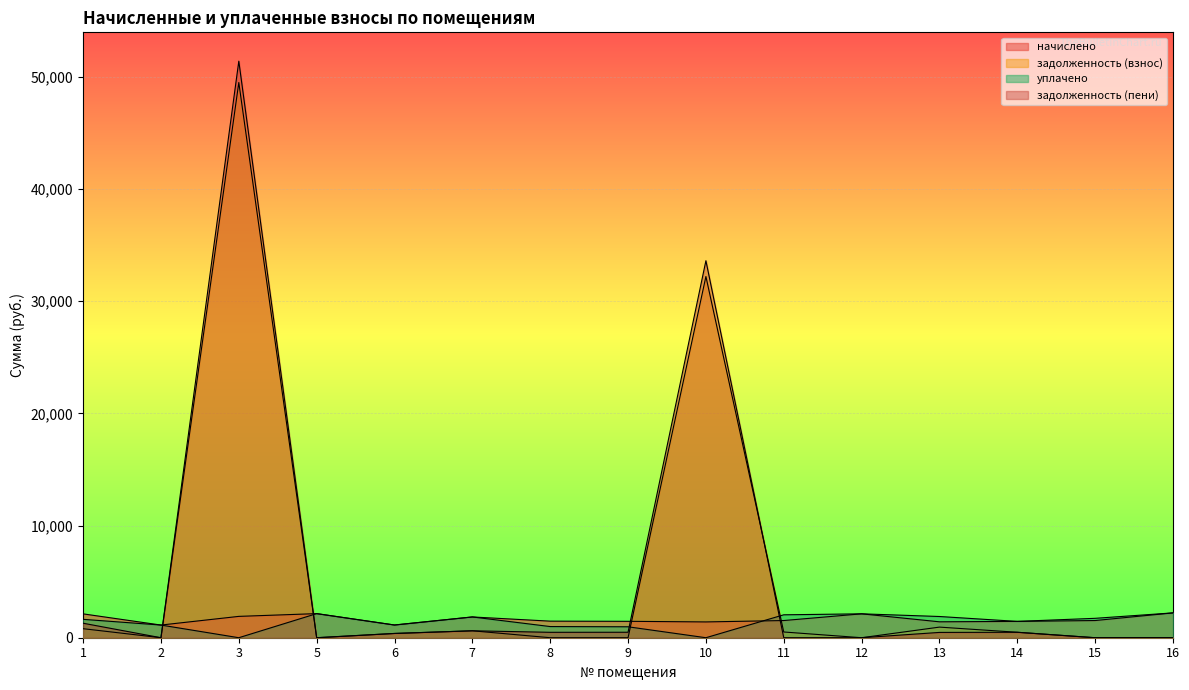

Which series has the widest spread of values?

задолженность (пени)